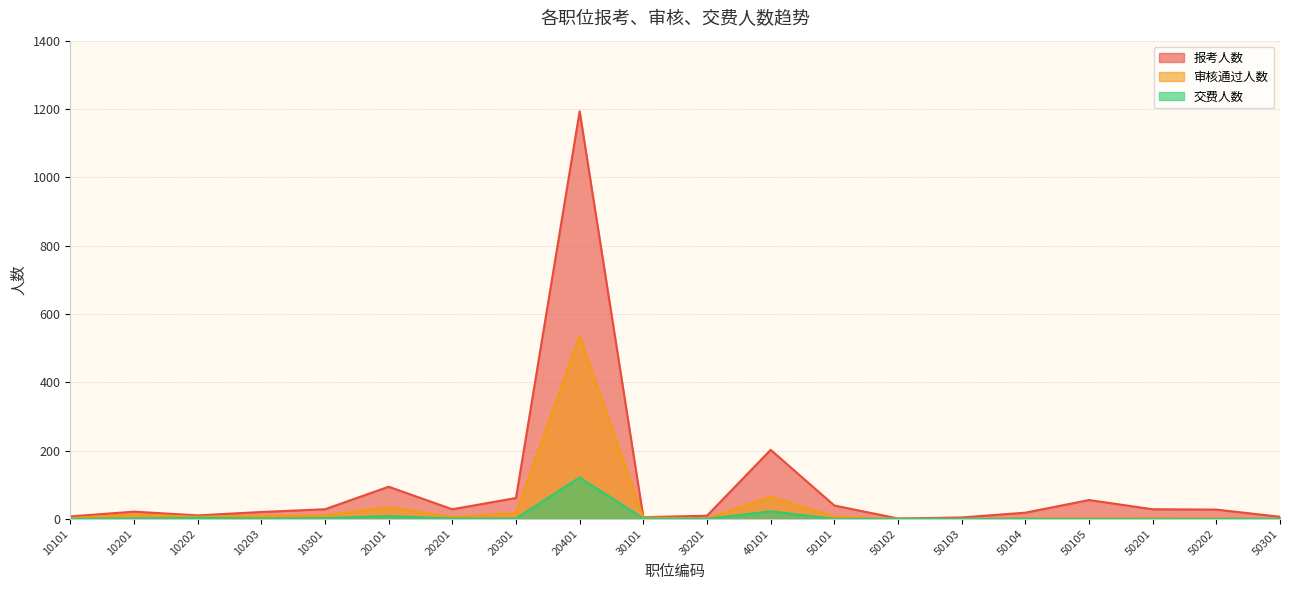

In 交费人数, how many points are lower than both neighbors (excluding endpoints)?

2